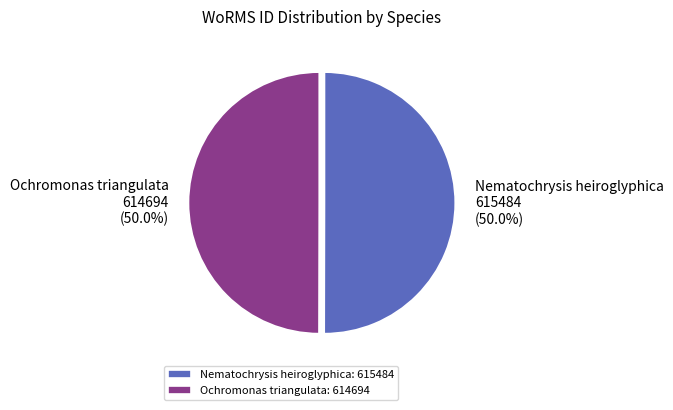

The Ochromonas triangulata slice represents 50% of the pie. True or false?

True